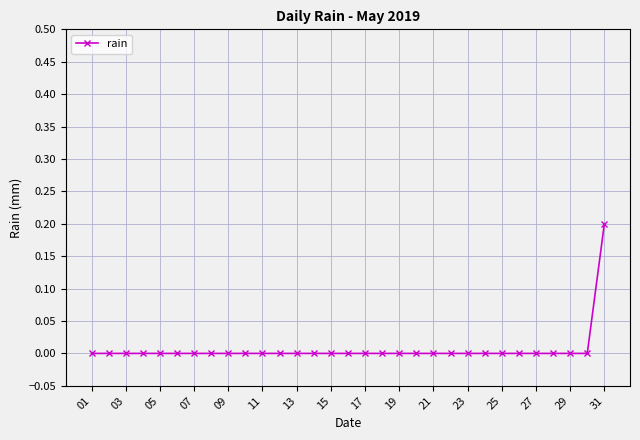

Which category has the lowest value across all series?

01